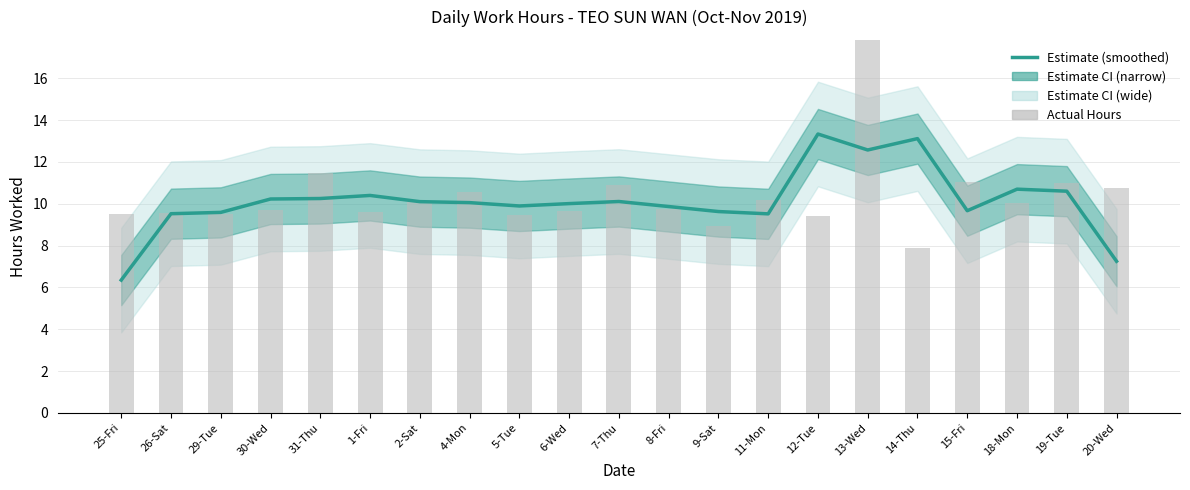

Which label corresponds to the smallest value in the chart?

25-Fri